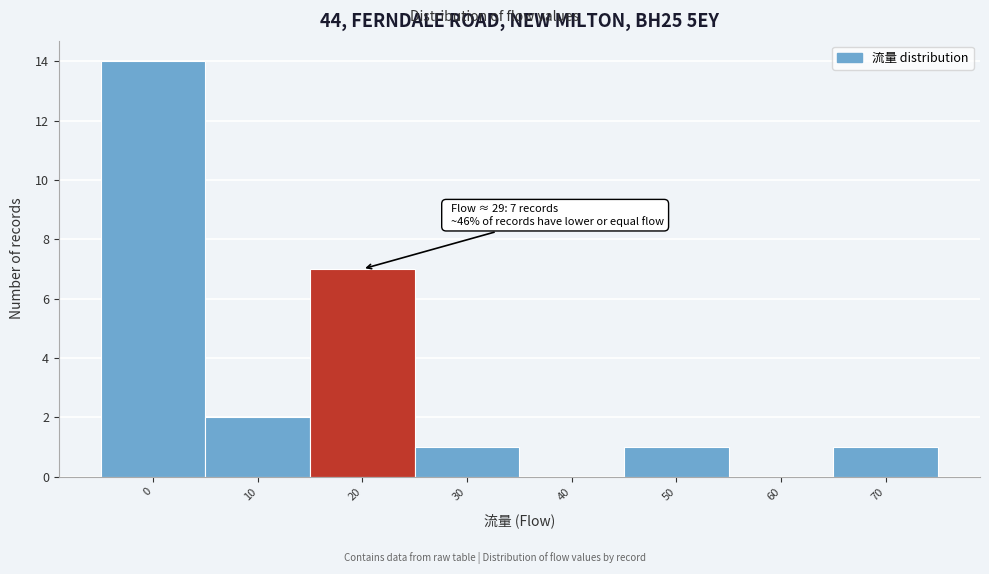

Reading left to right, extract all data points from this chart.

0=14	10=2	20=7	30=1	40=0	50=1	60=0	70=1